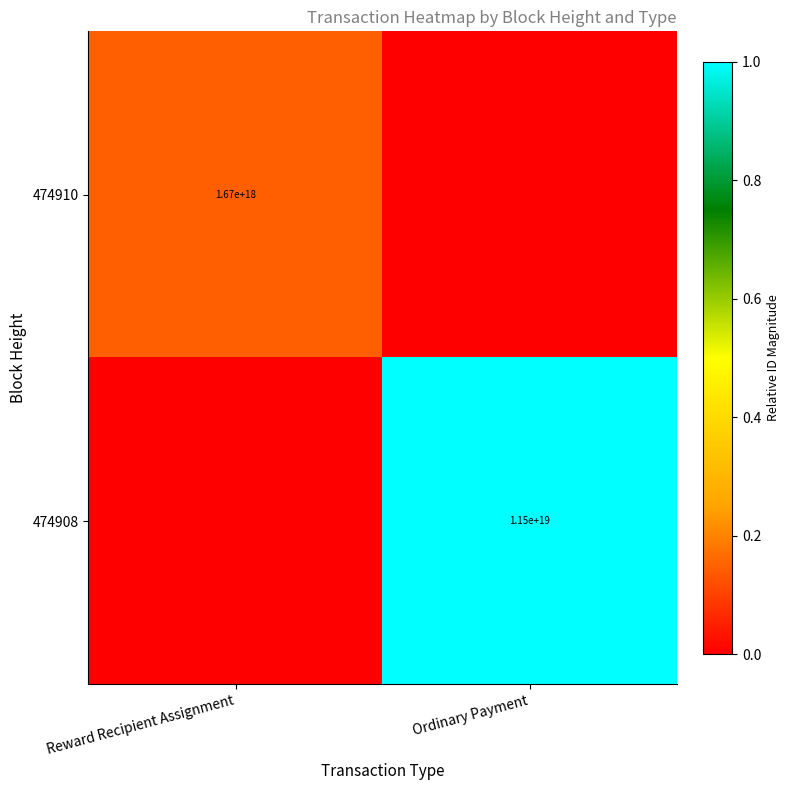

Is the value of 474908 at Ordinary Payment greater than the value of 474910 at Reward Recipient Assignment?

Yes